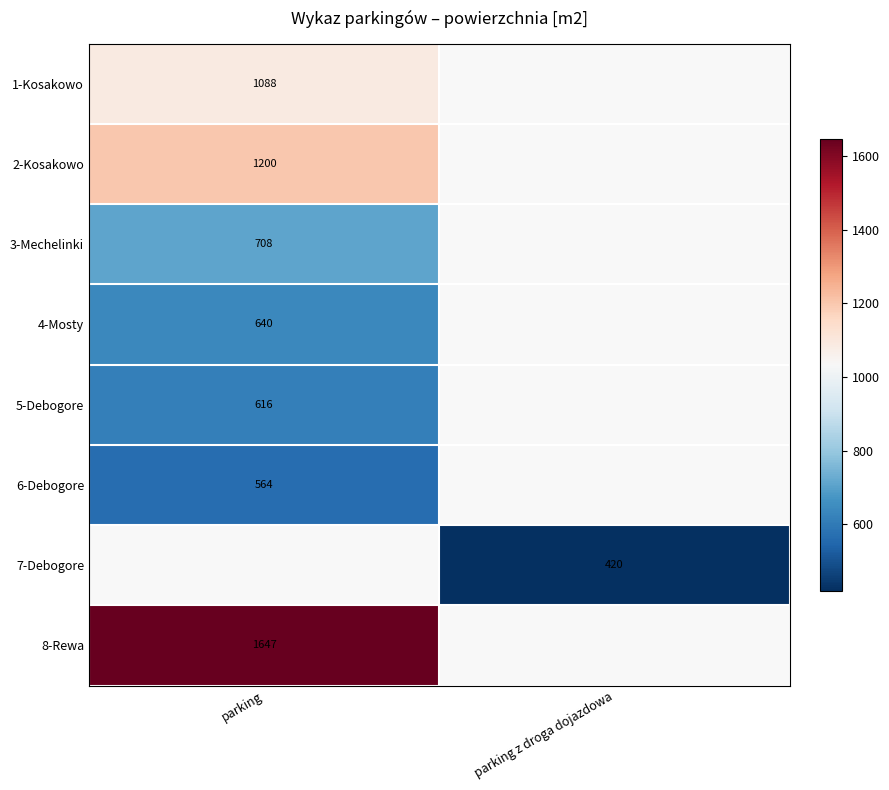

What is the maximum value shown in the chart?

1647.0